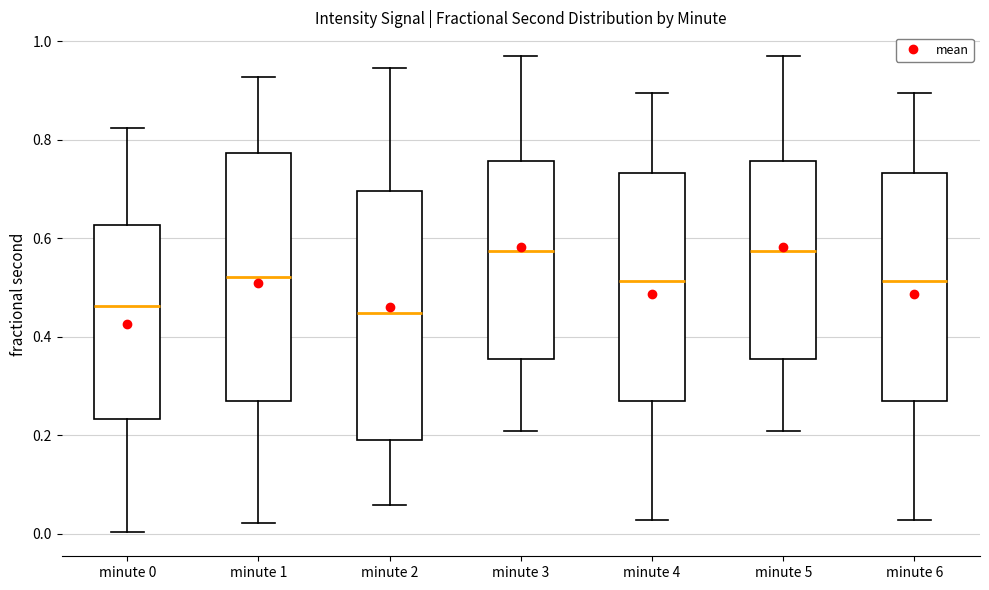

Reading left to right, read every box against the y-axis: the position of its median line, the range the box covers, and the ends of its whiskers. The values are not printed on the chart, so give them approximately, as read against the axis.

minute 0: median 0.46, box 0.24 to 0.62, whiskers 0.00 to 0.82
minute 1: median 0.52, box 0.26 to 0.78, whiskers 0.02 to 0.92
minute 2: median 0.44, box 0.20 to 0.70, whiskers 0.06 to 0.94
minute 3: median 0.58, box 0.36 to 0.76, whiskers 0.20 to 0.96
minute 4: median 0.52, box 0.26 to 0.74, whiskers 0.02 to 0.90
minute 5: median 0.58, box 0.36 to 0.76, whiskers 0.20 to 0.96
minute 6: median 0.52, box 0.26 to 0.74, whiskers 0.02 to 0.90